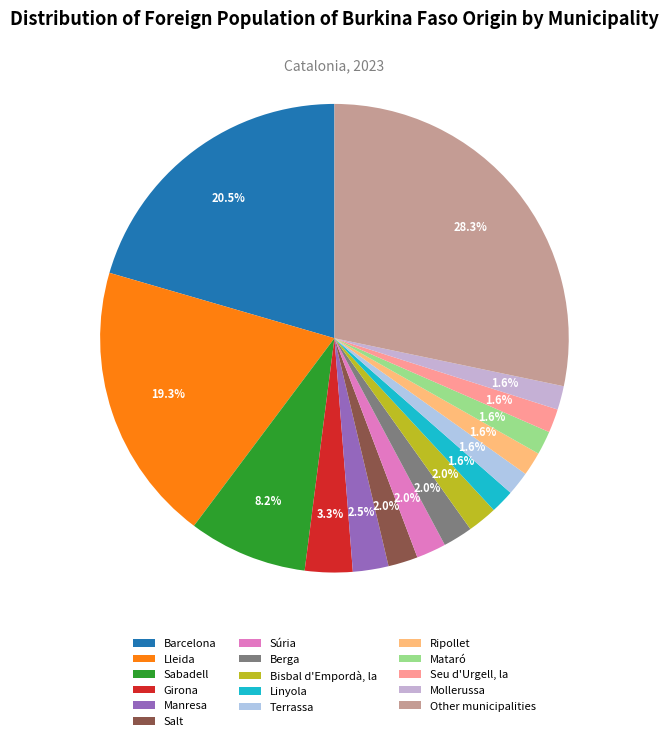

Which category has the smallest portion of the pie?

Linyola